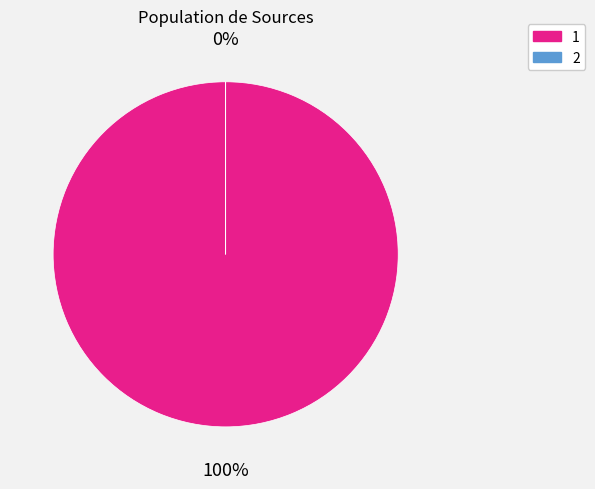

What is the largest slice in the pie chart?

1